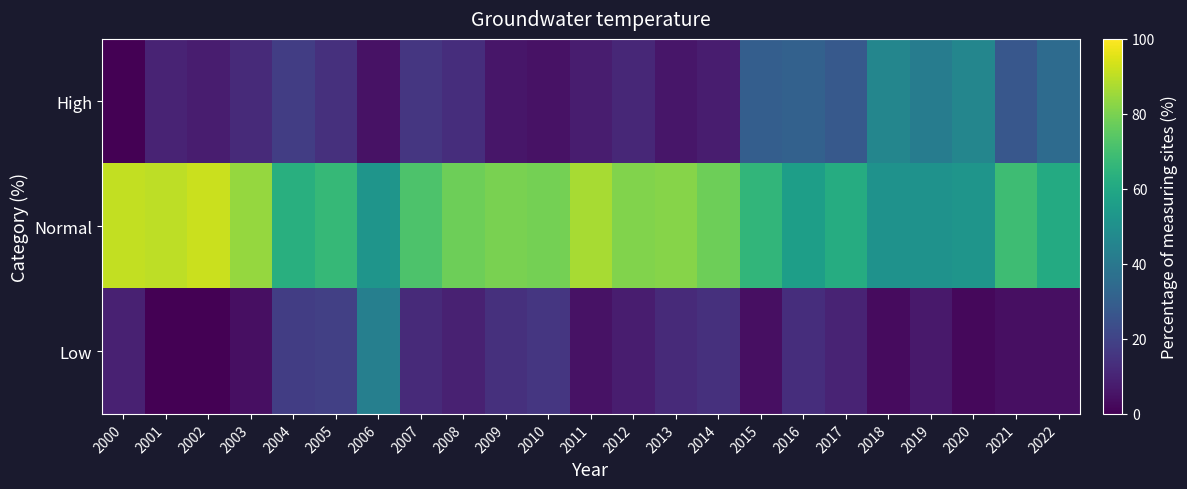

Between 2000 and 2004, which is larger?

2004